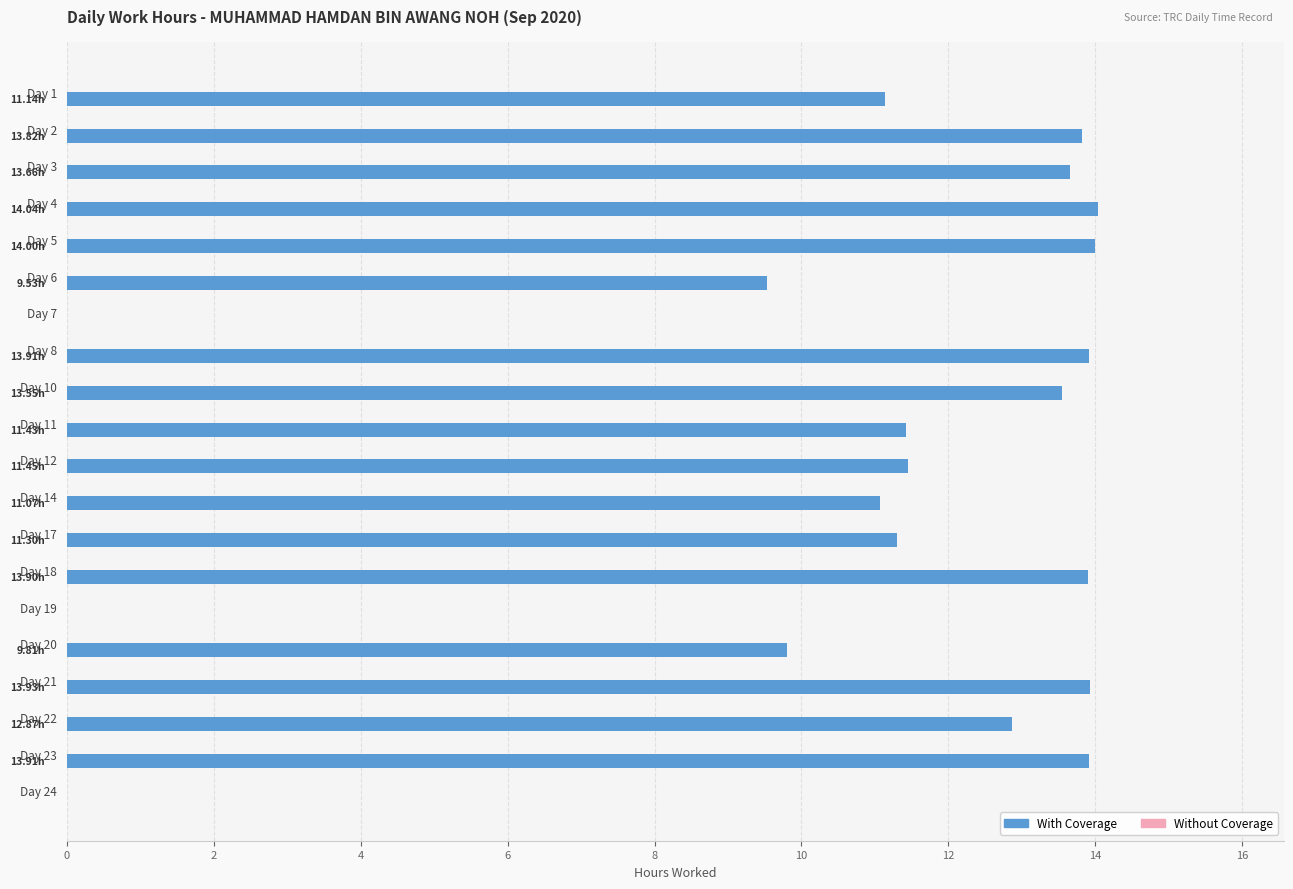

Approximately how many times larger is the value at Day 22 compared to Day 12?

1.1